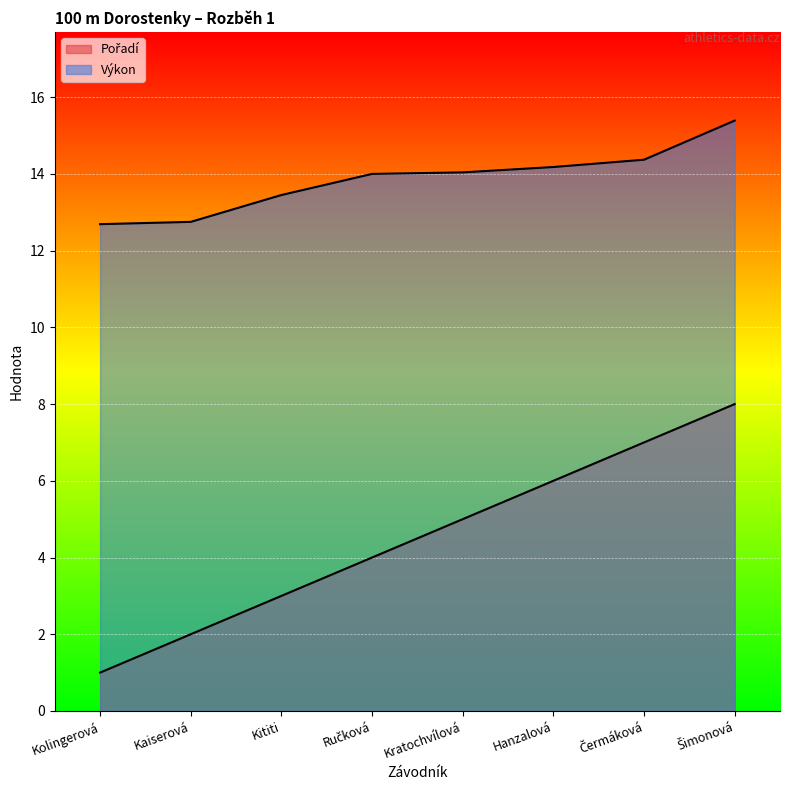

What is the lowest value of the Výkon series?

12.7